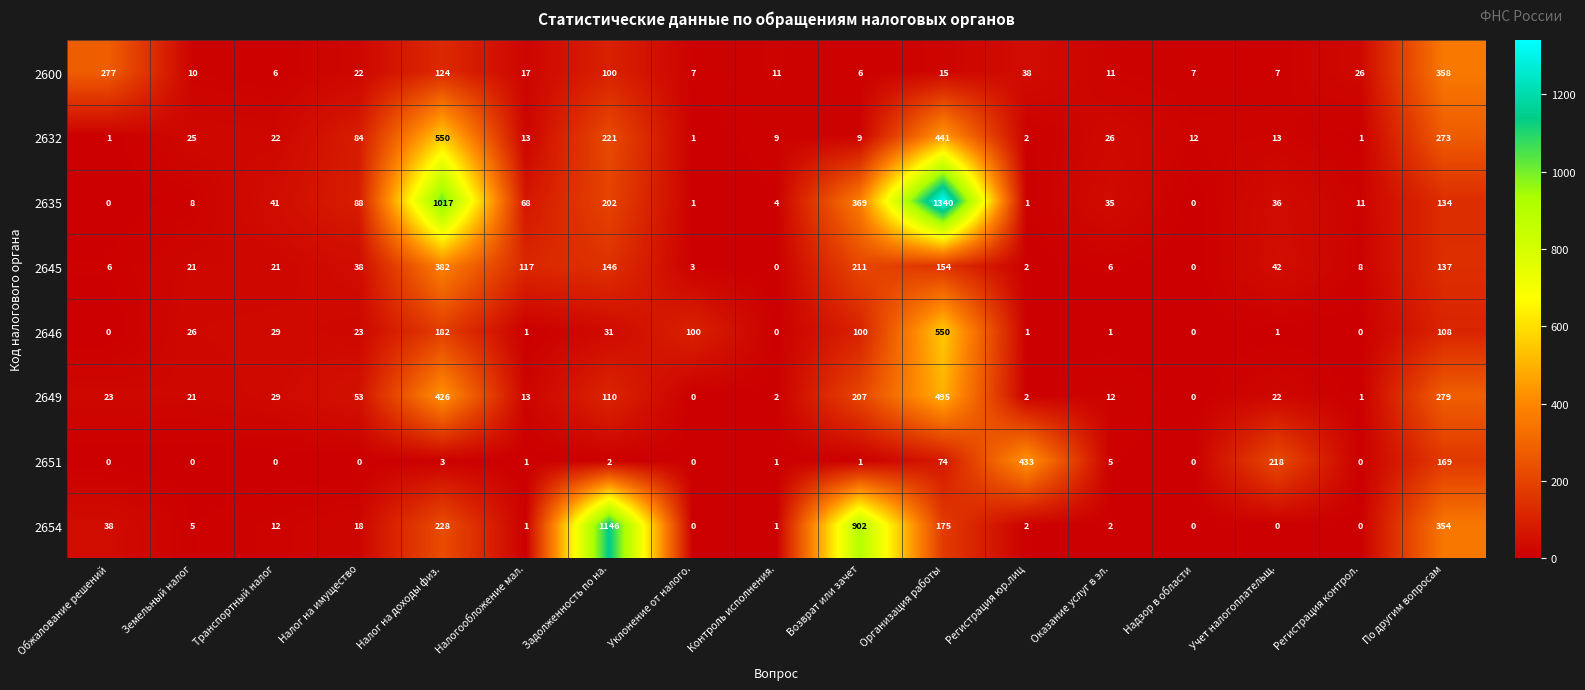

The value of 2600 at Земельный налог is 10. True or false?

True